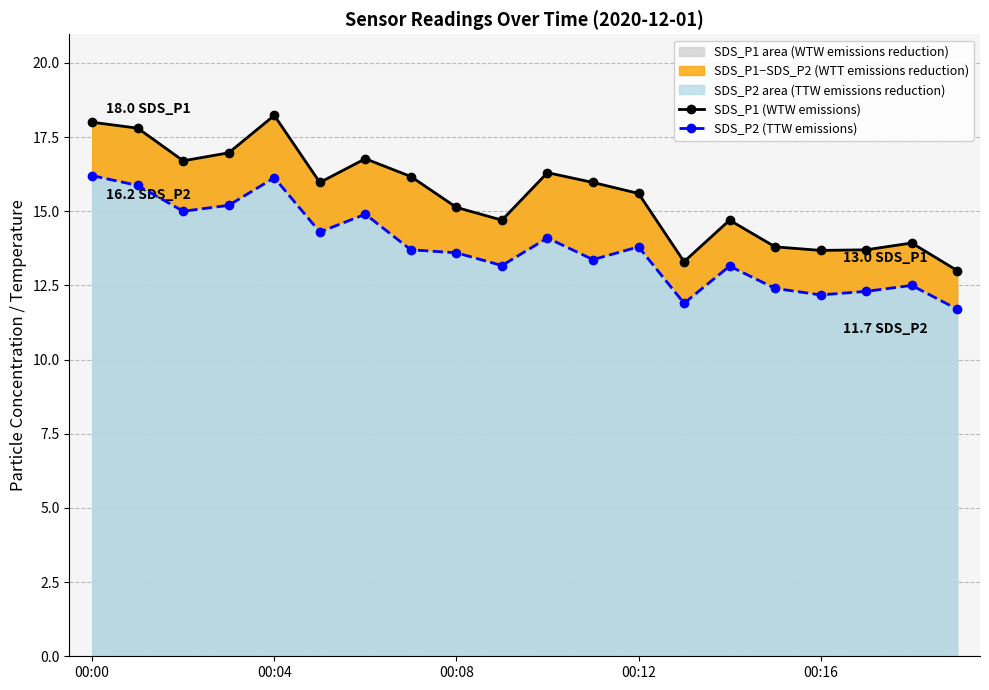

Which series changed the most between 5 and 6?

SDS_P1 (WTW emissions)